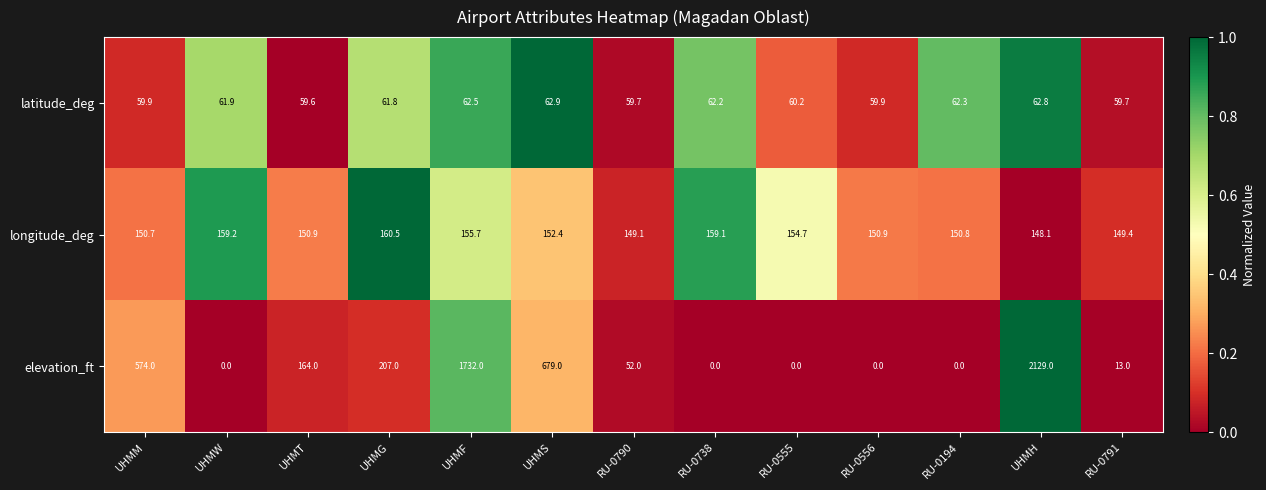

The value of latitude_deg at RU-0738 is 29.9. True or false?

False